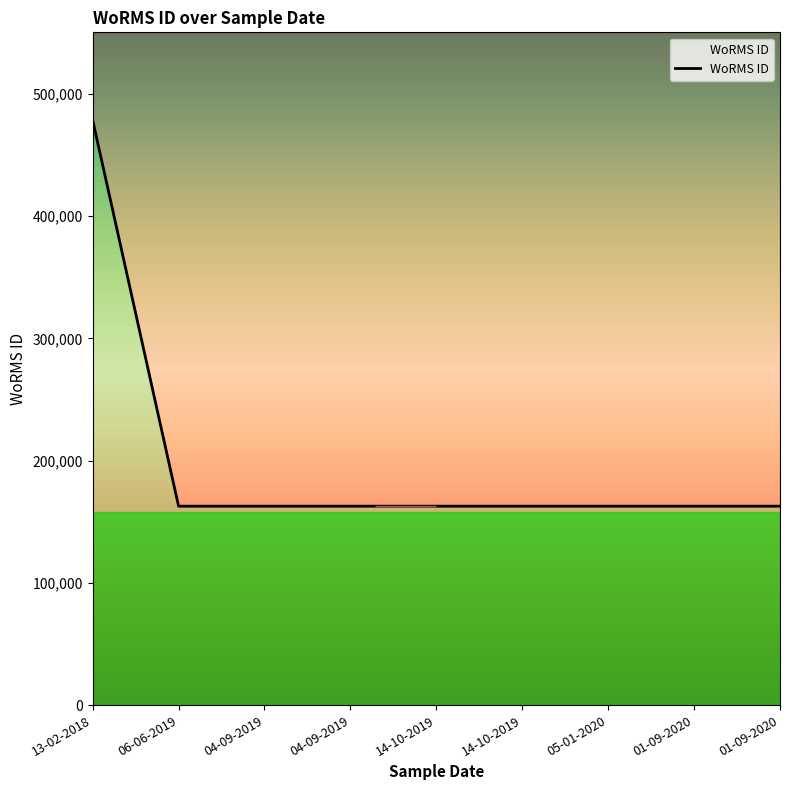

How many values are below 162728?

3